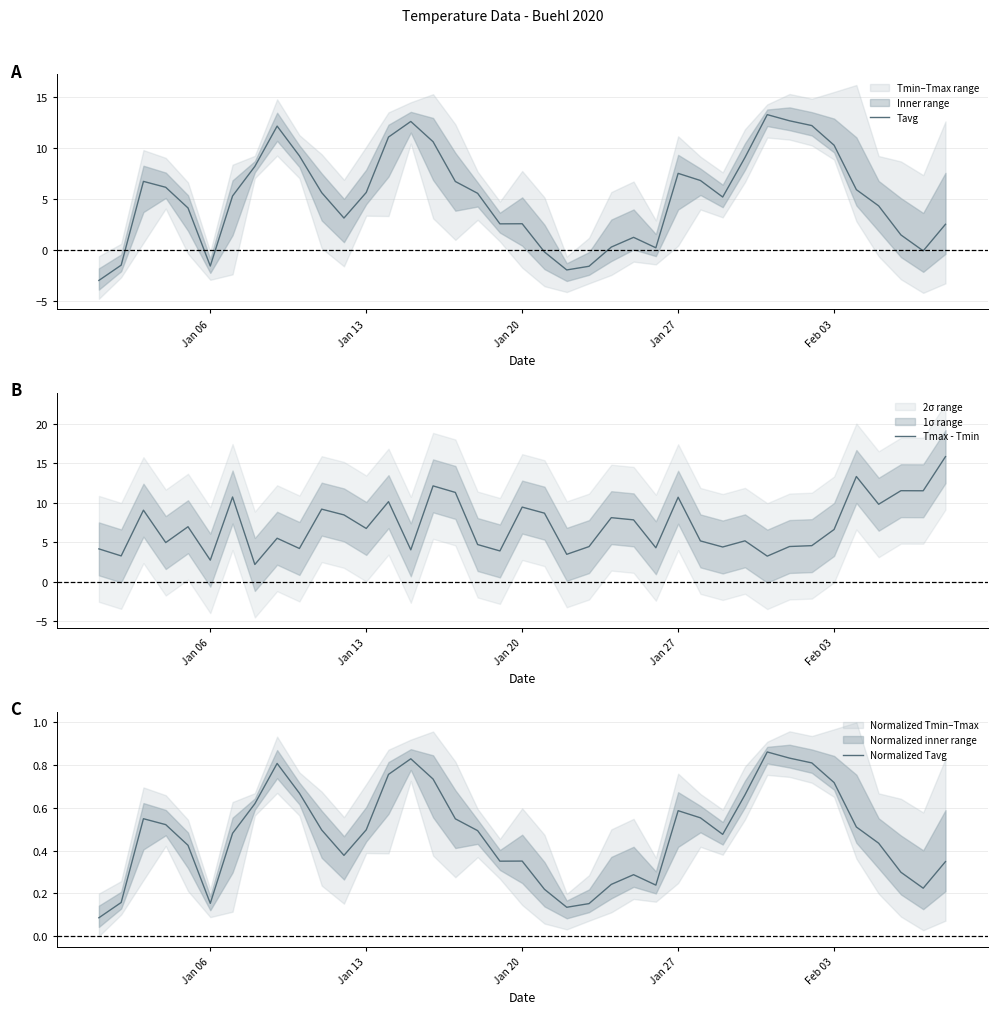

In Tmax - Tmin, how many points are higher than both neighbors (excluding endpoints)?

13